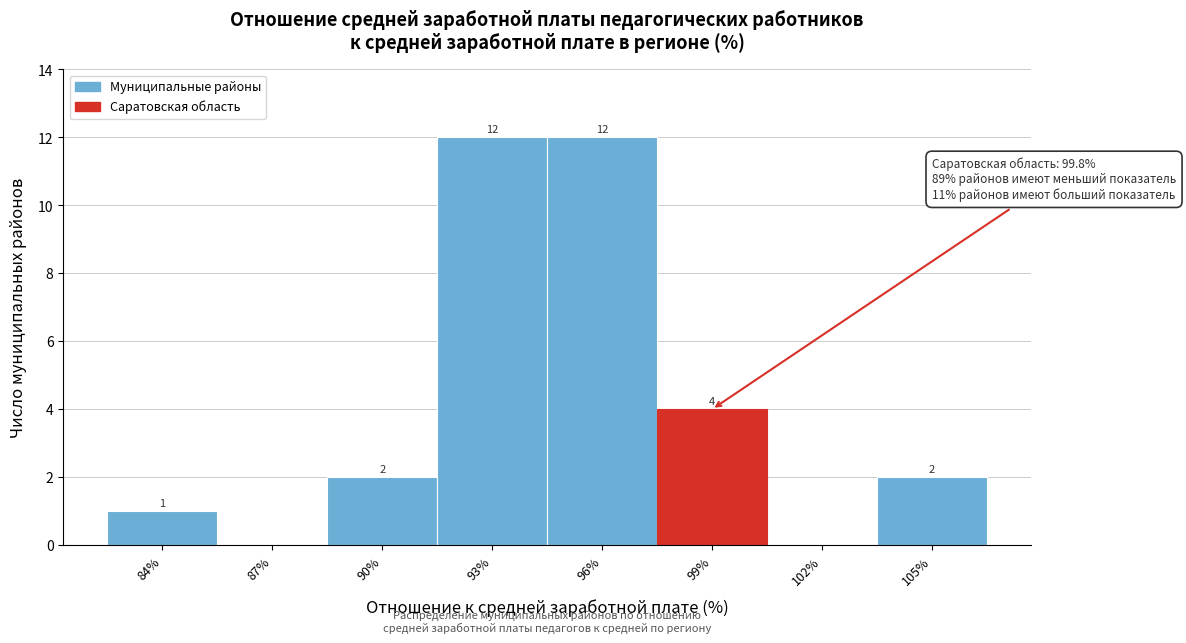

Reading left to right, what are all the values shown in this chart?

84%=1	87%=0	90%=2	93%=12	96%=12	99%=4	102%=0	105%=2